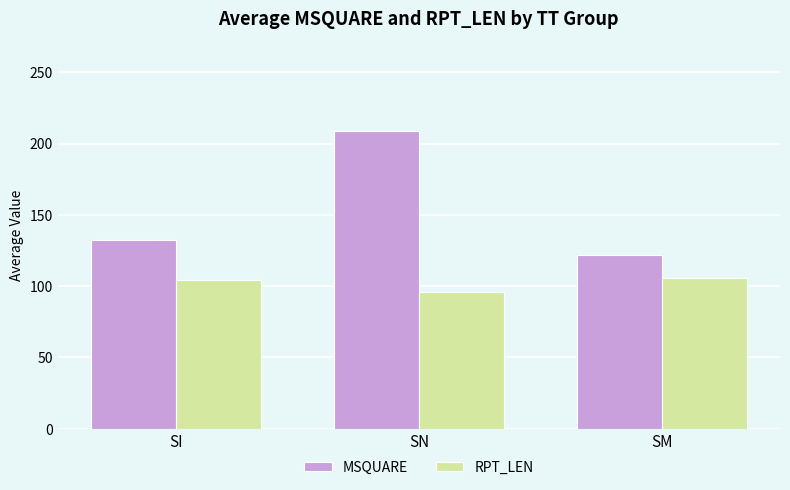

The value of RPT_LEN at SM is 106.0. True or false?

True